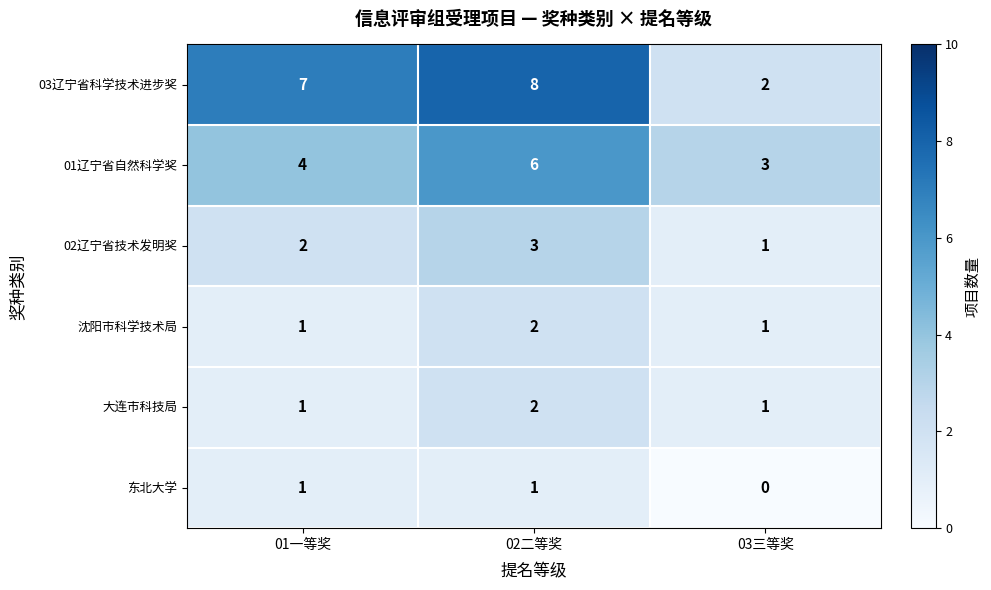

How many 沈阳市科学技术局 values are between 1 and 2?

3